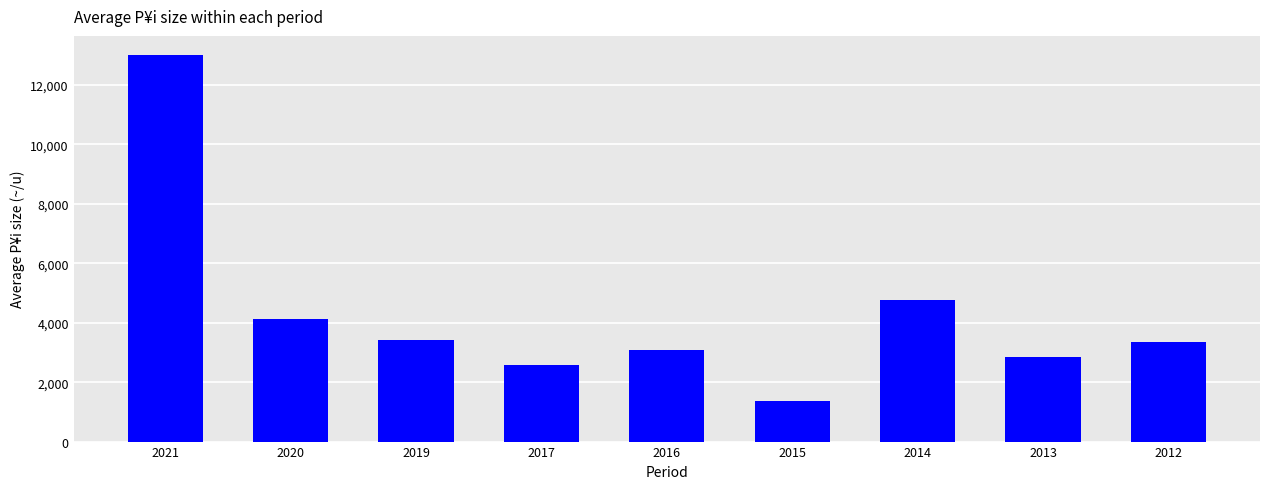

Are the bars grouped side by side (vs. stacked)?

No